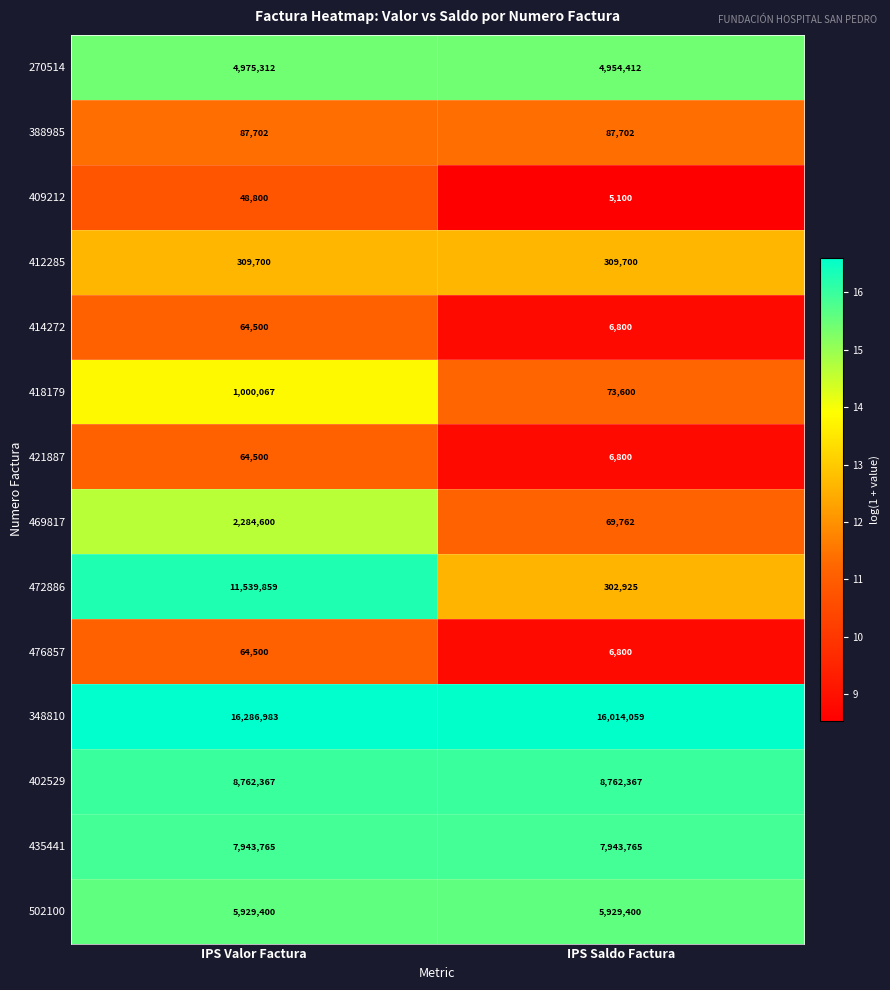

Reading left to right, what are all the values shown in this chart?

270514: 4975312	4954412
388985: 87702	87702
409212: 48800	5100
412285: 309700	309700
414272: 64500	6800
418179: 1000067	73600
421887: 64500	6800
469817: 2284600	69762
472886: 11539859	302925
476857: 64500	6800
348810: 16286983	16014059
402529: 8762367	8762367
435441: 7943765	7943765
502100: 5929400	5929400